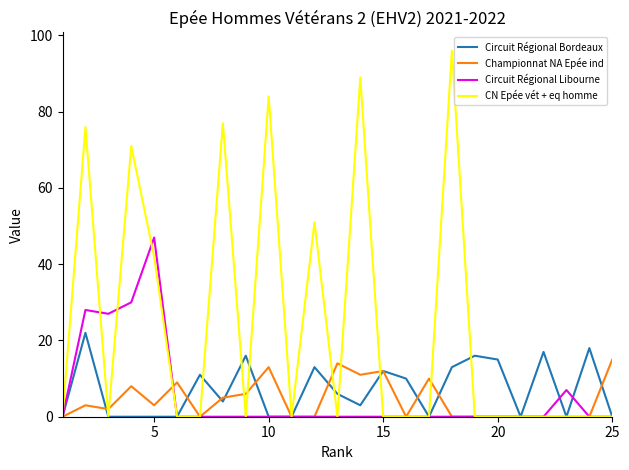

What are all the series names shown in the legend?

Circuit Régional Bordeaux, Championnat NA Epée ind, Circuit Régional Libourne, CN Epée vét + eq homme